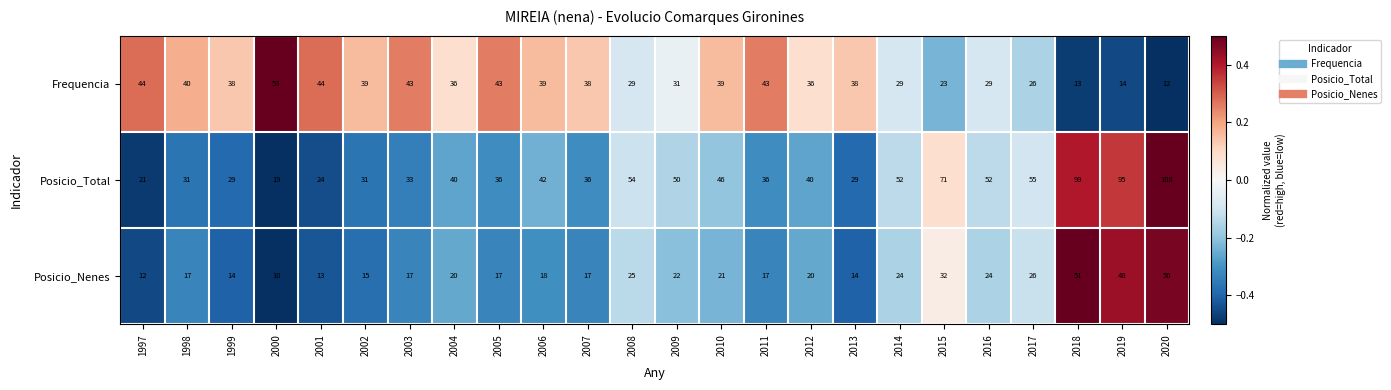

At which category is the sum across all series the highest?

2020